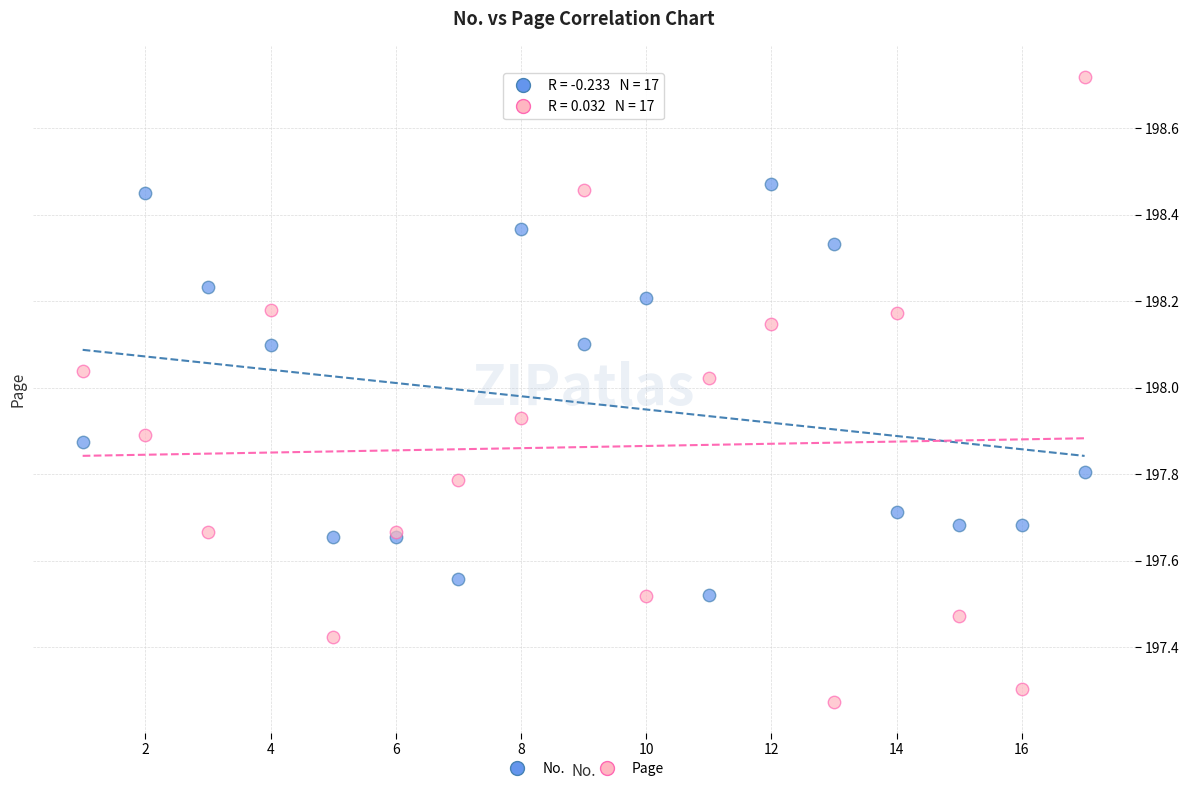

Which series contains the lowest Y value?

Page